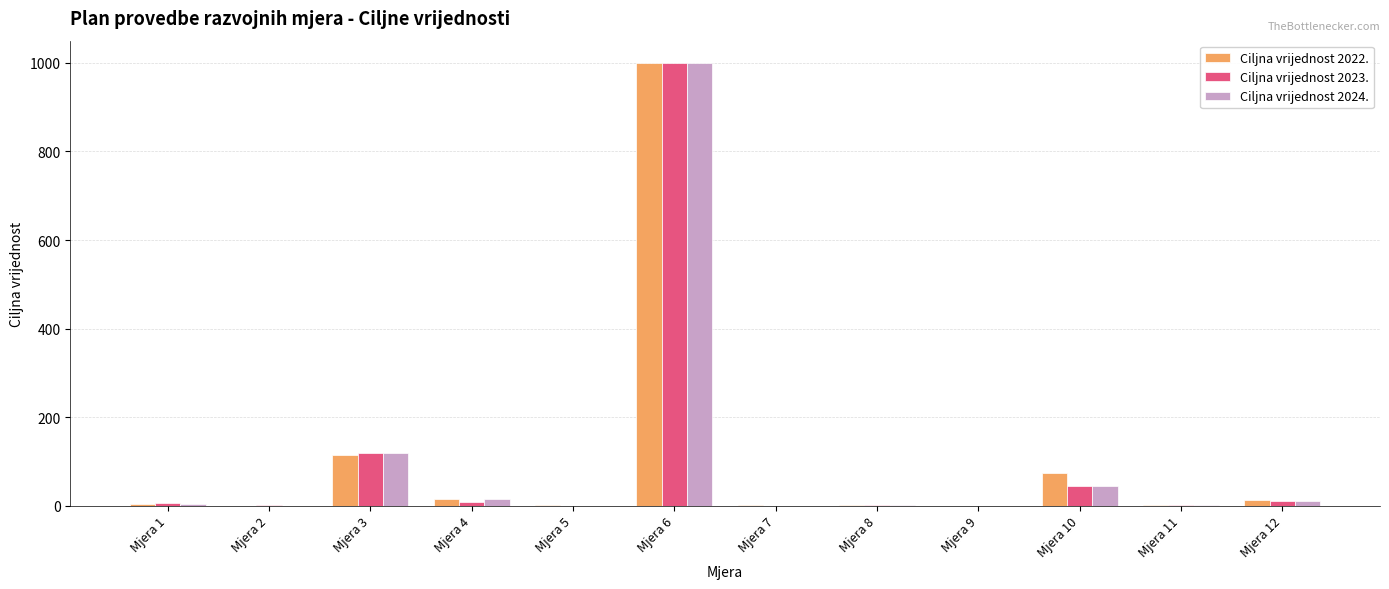

How many data points does each series have?

12